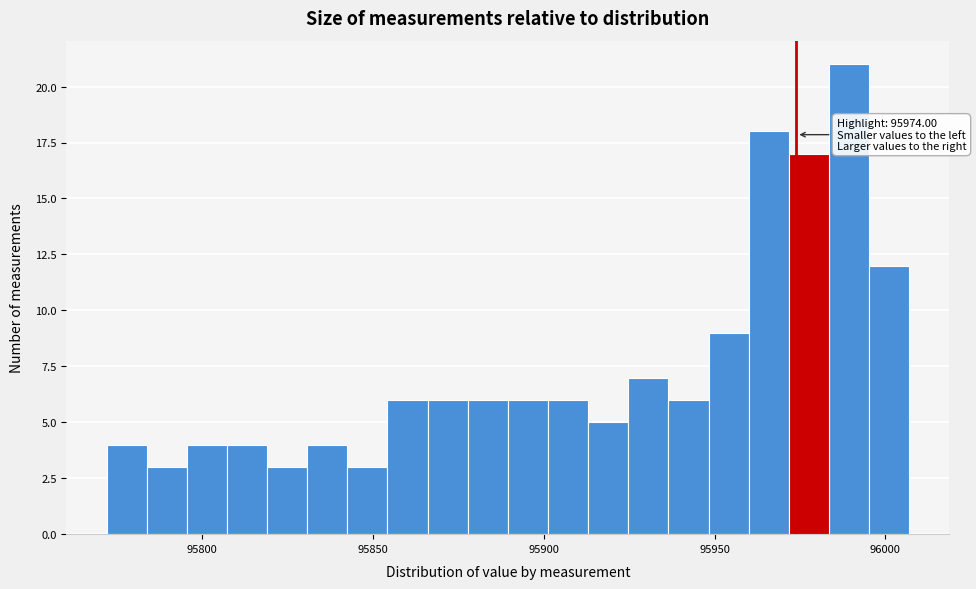

Around what value on the x-axis is the tallest bar? Give the approximate position of its centre, as read against the axis.

95990